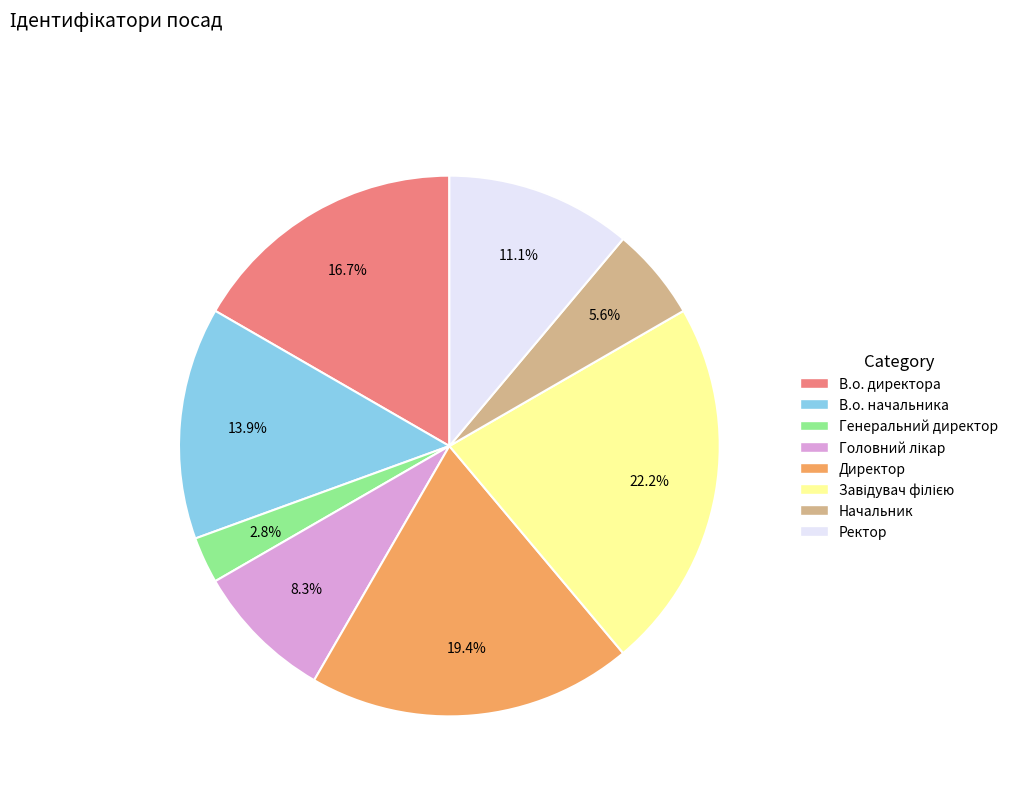

Does В.о. директора account for over 50% of the chart?

No